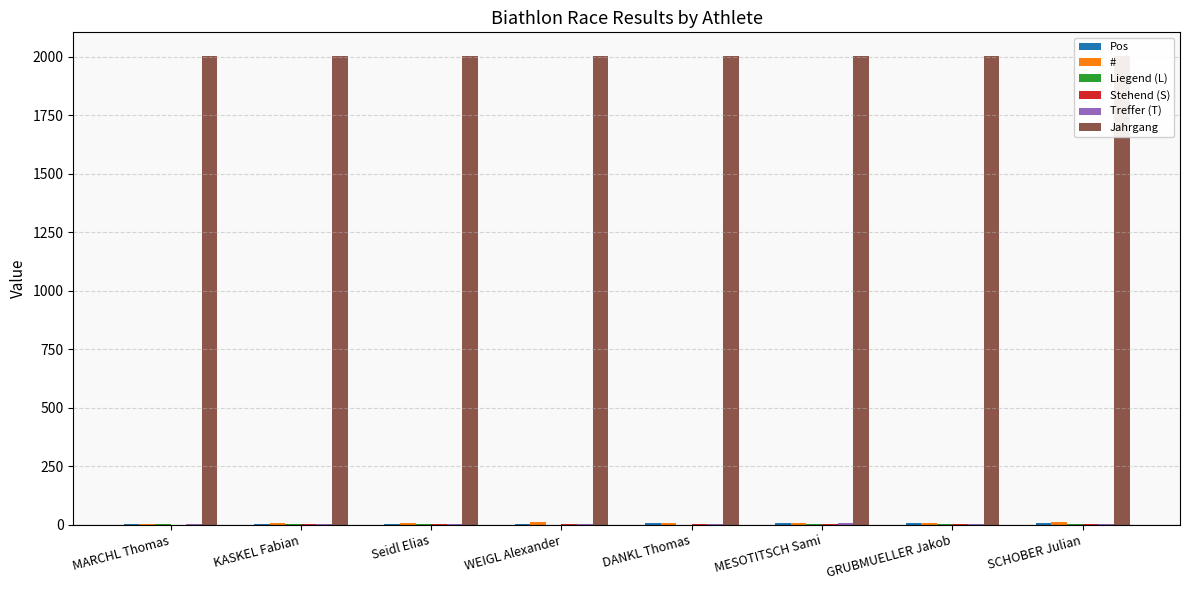

Count the number of data series in this chart.

6